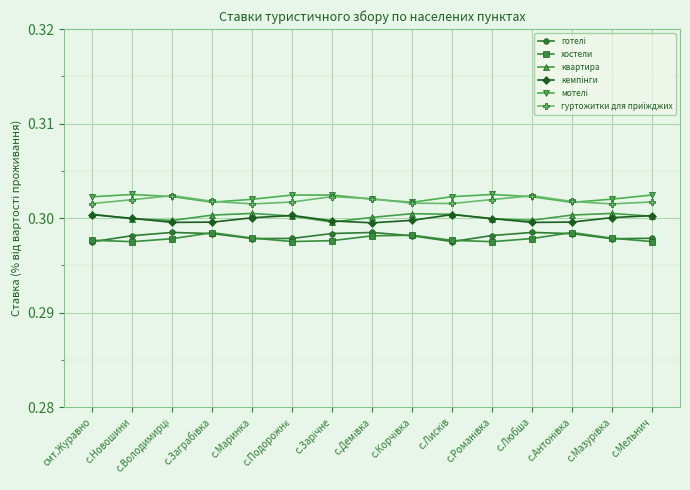

At how many categories does at least one series exceed 0?

15